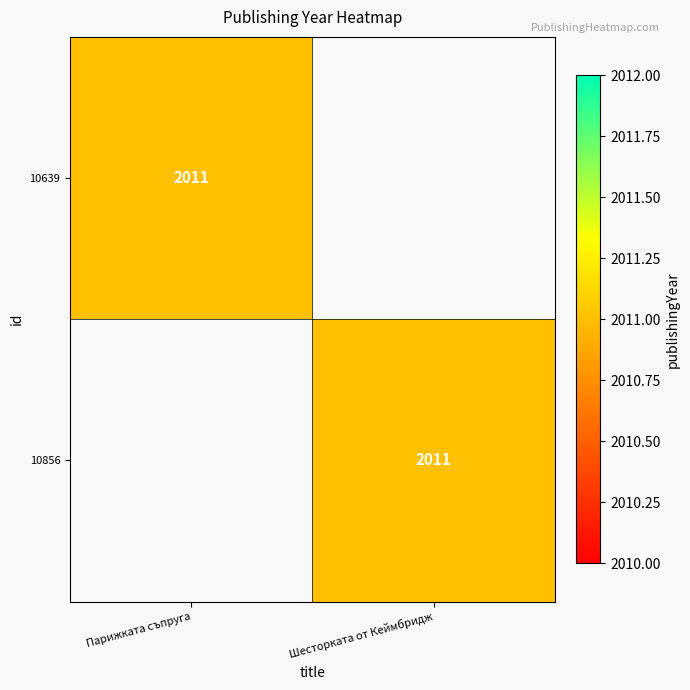

Is it true that 10639 equals 2011 at Парижката съпруга?

True